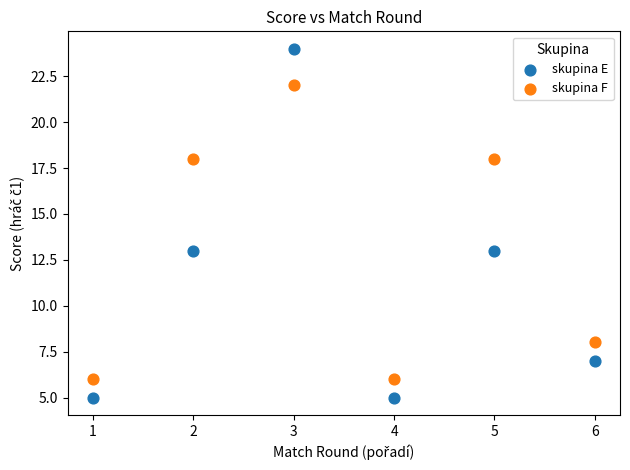

What are all the series names shown in the legend?

skupina E, skupina F